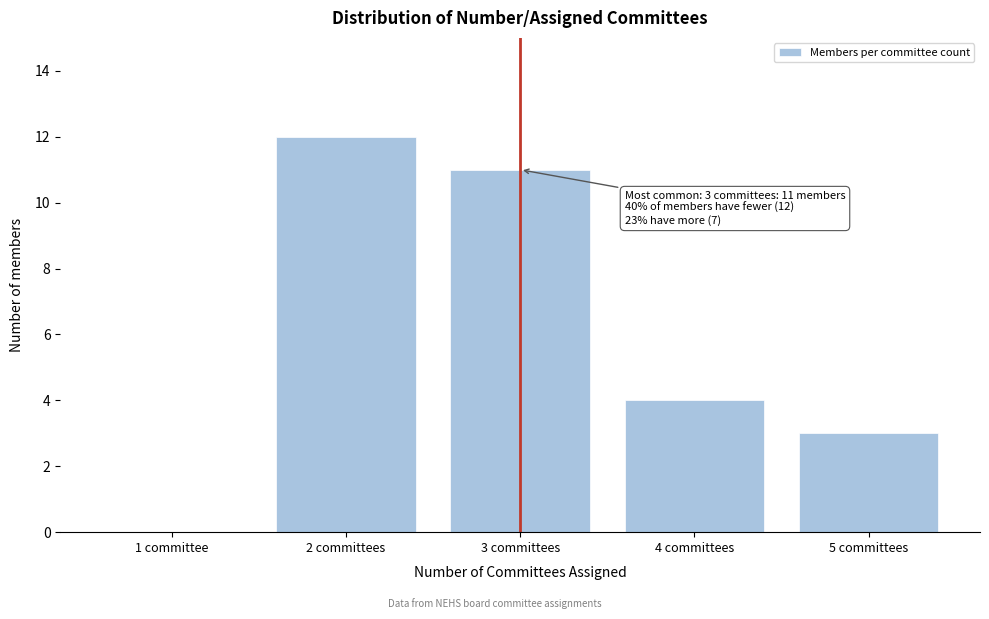

Reading right to left, list all the values displayed in this chart.

5 committees=3	4 committees=4	3 committees=11	2 committees=12	1 committee=0